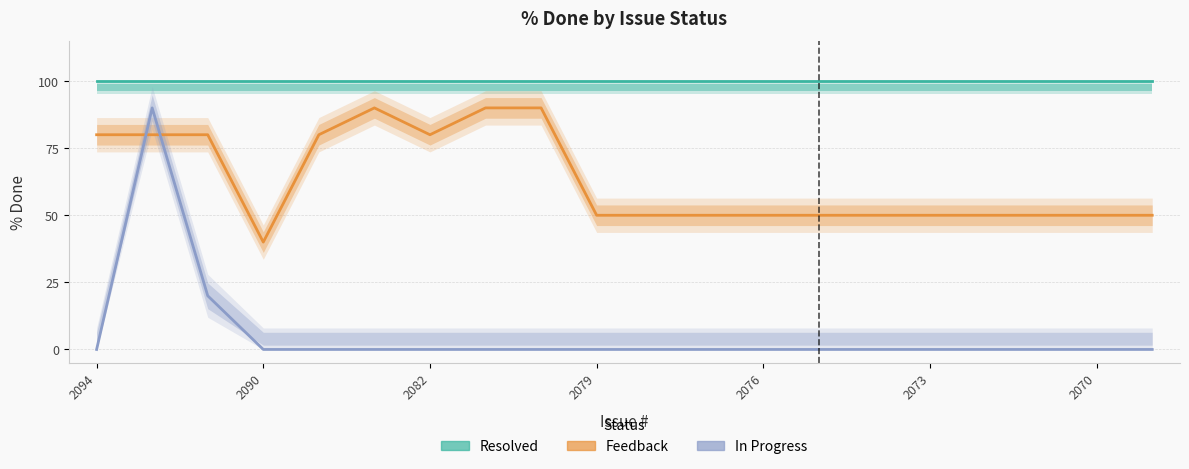

The Feedback series shows 50 at 2076. True or false?

True